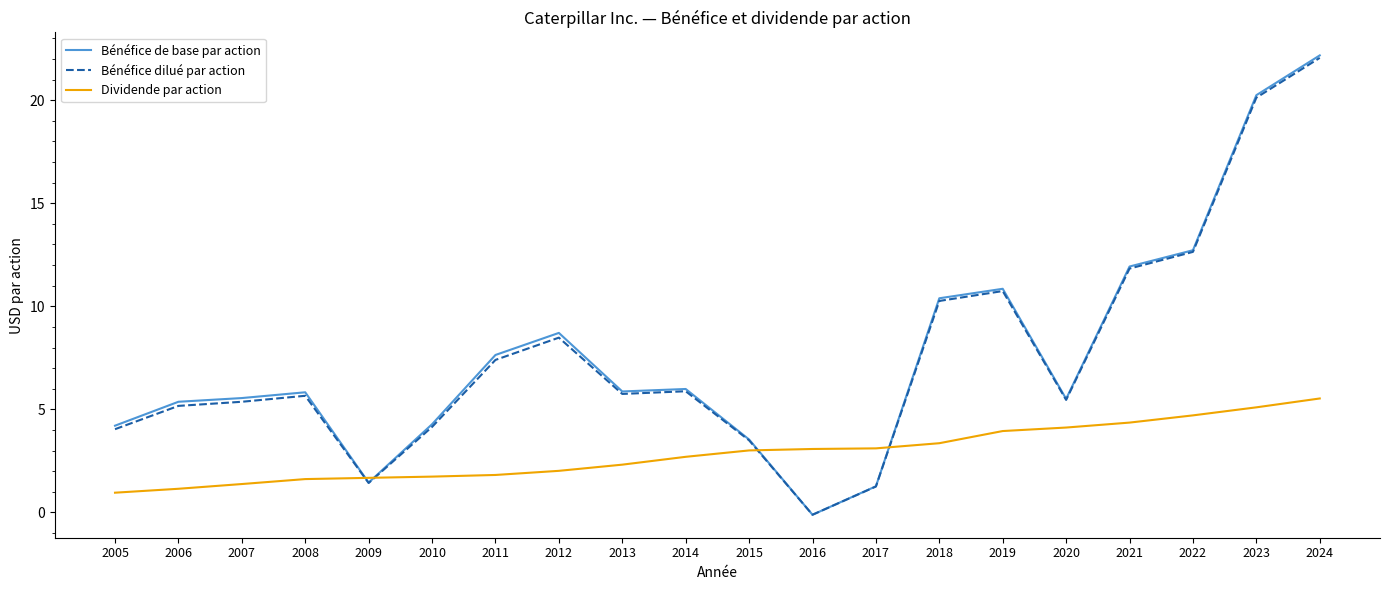

Is the value of Dividende par action at 2005 greater than the value of Bénéfice dilué par action at 2022?

No